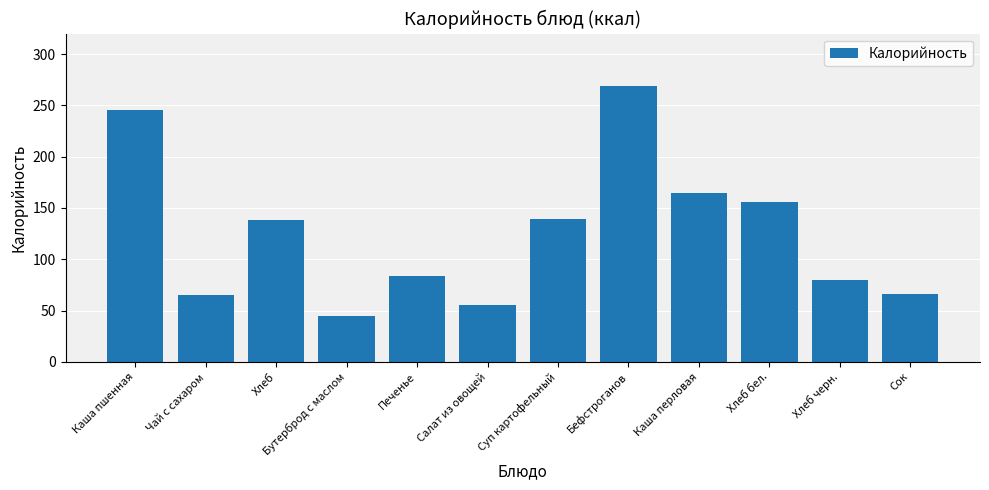

Which has a higher value, Сок or Суп картофельный?

Суп картофельный